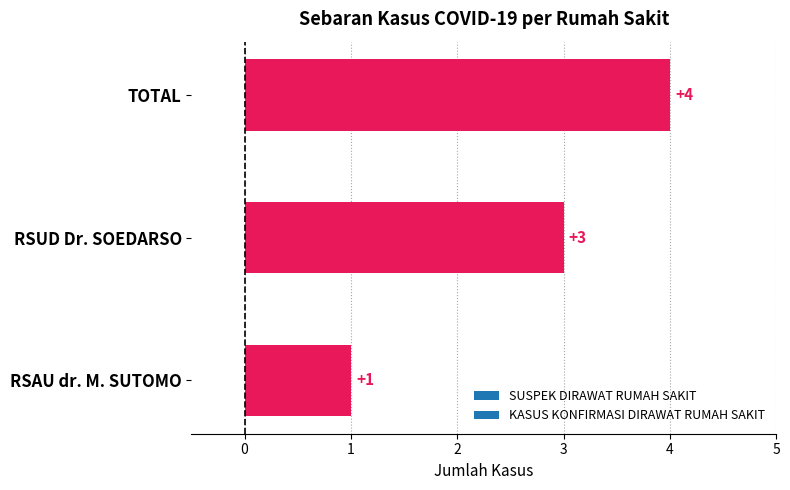

How many bars are there in total?

3